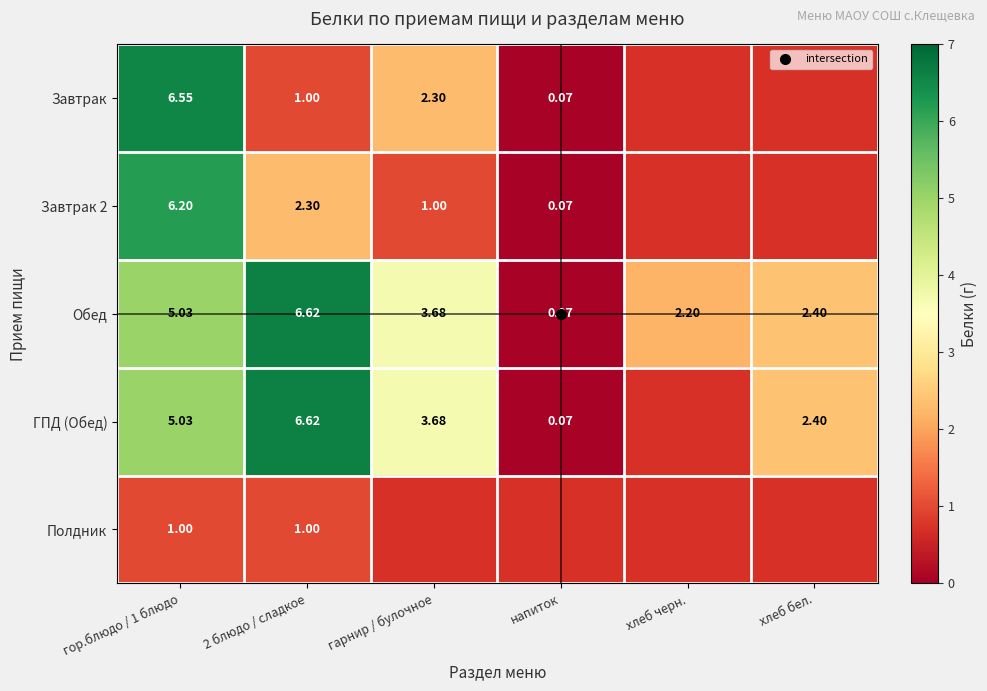

At how many categories does at least one series exceed 5?

2